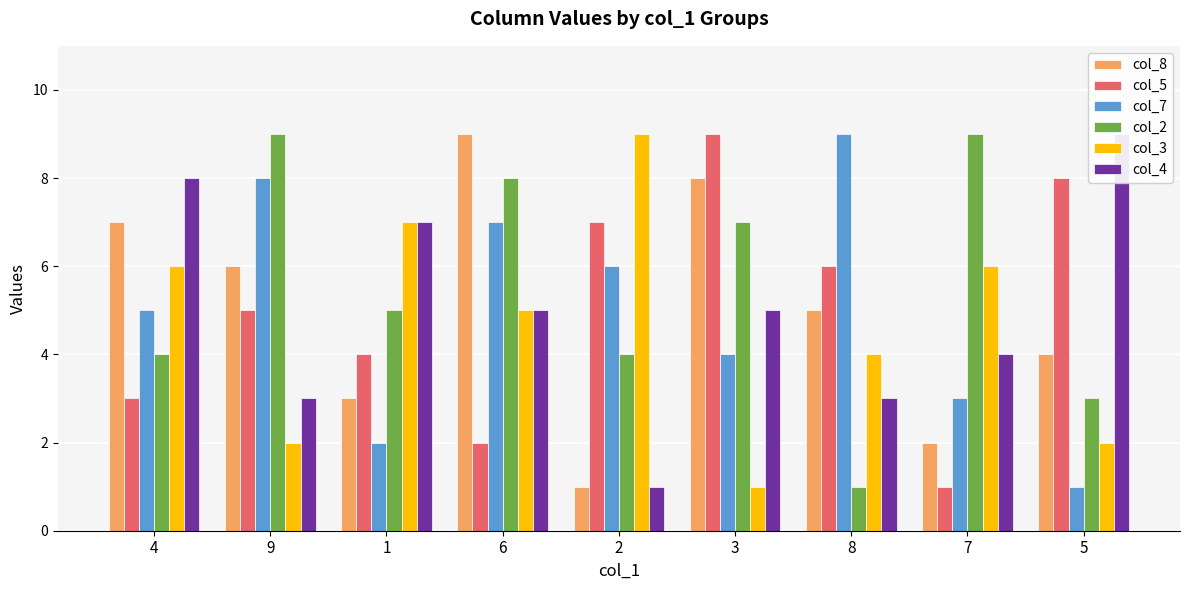

How many values in the col_7 series exceed 5?

4